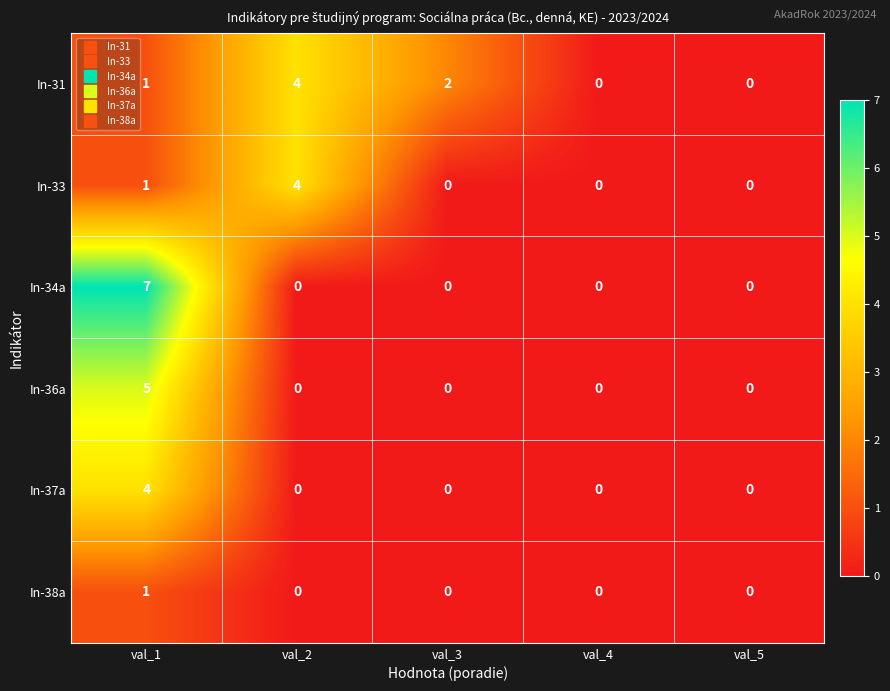

What is the difference between the maximum and second lowest values in the In-34a series?

7